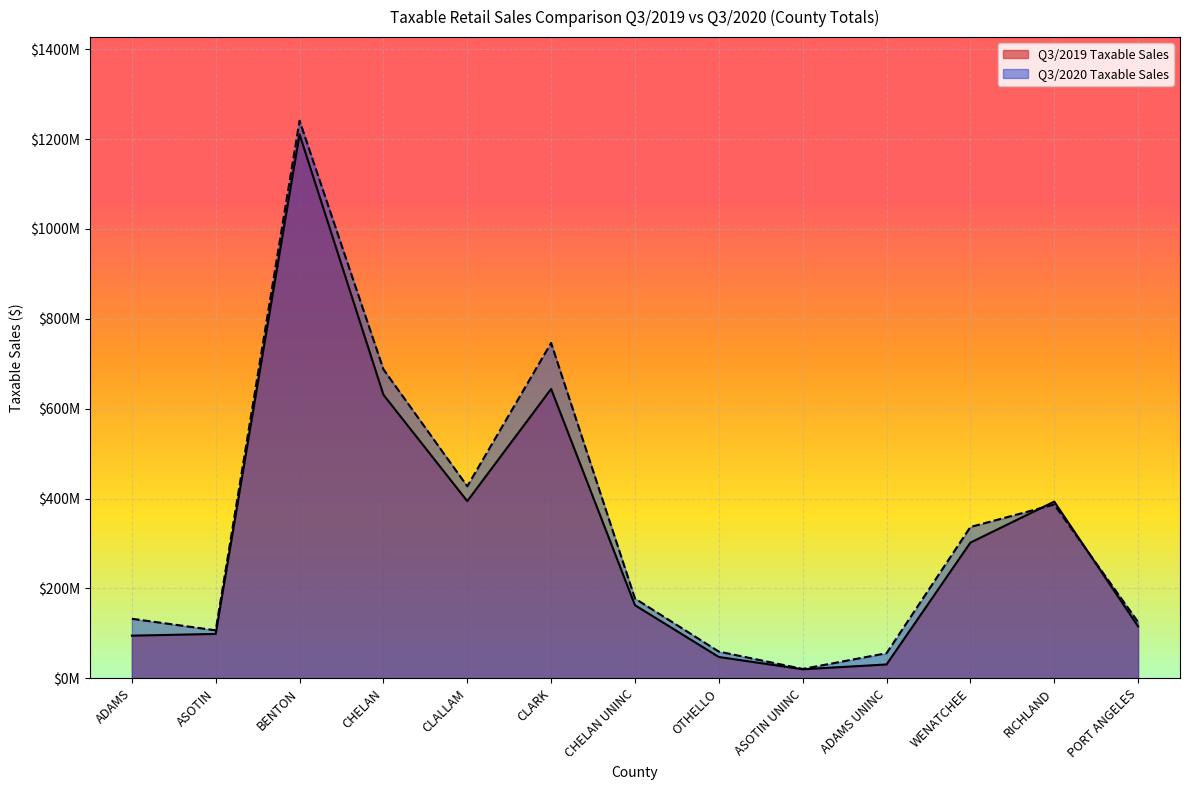

What is the total value across all series at CLARK?

1390364761